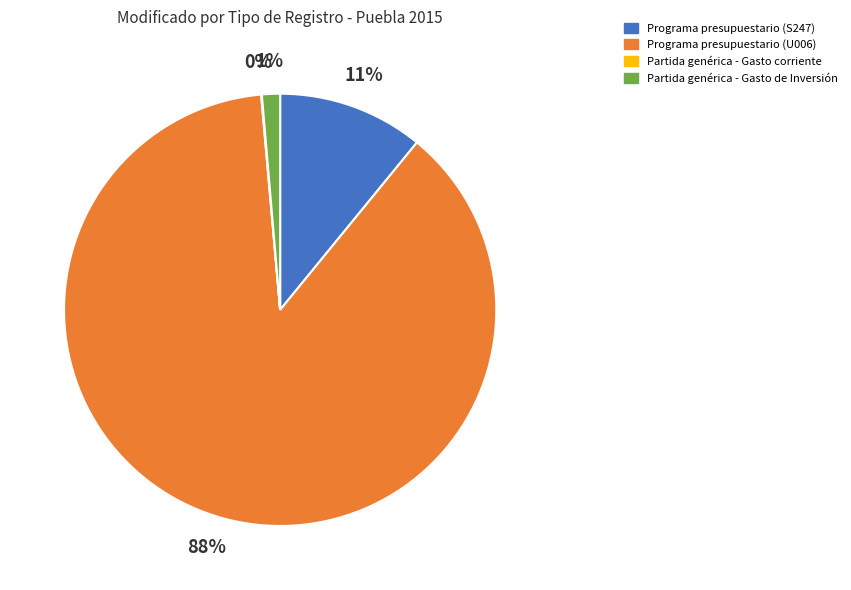

Which has a higher value, Programa presupuestario (S247) or Partida genérica - Gasto de Inversión?

Programa presupuestario (S247)